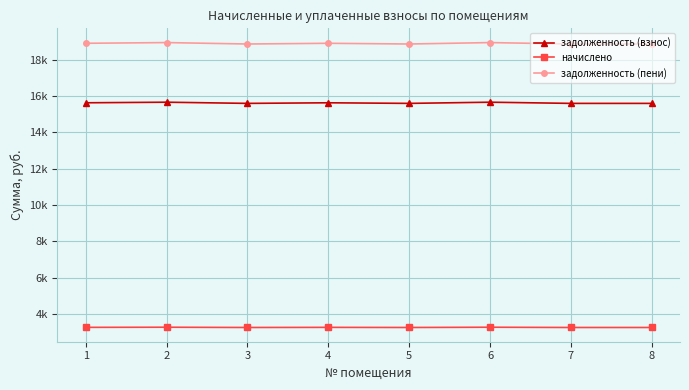

Is this an area chart (filled region under the line)?

No